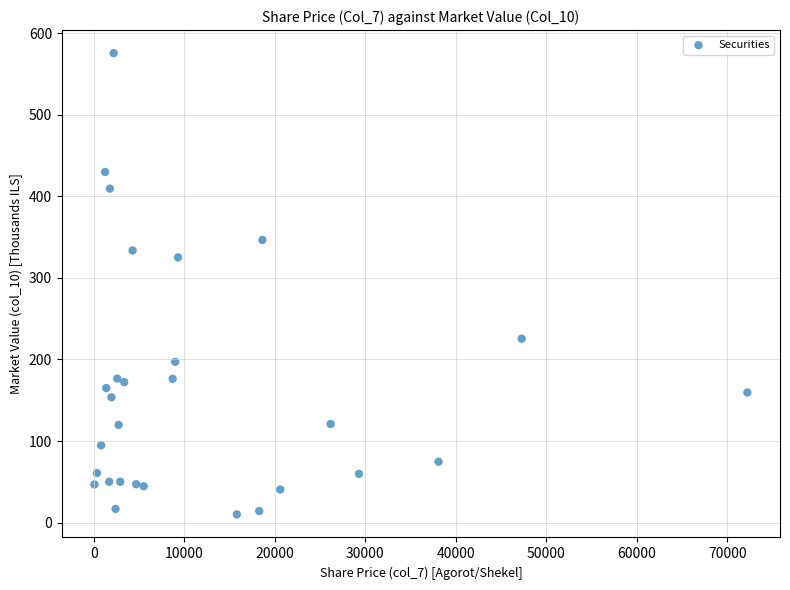

What Y value in the scatter plot is closest to 292?

325.1